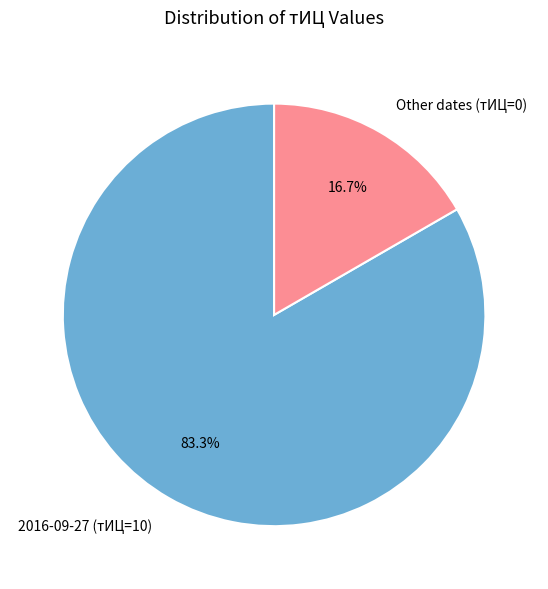

Does 2016-09-27 (тИЦ=10) represent more than half of the total?

Yes